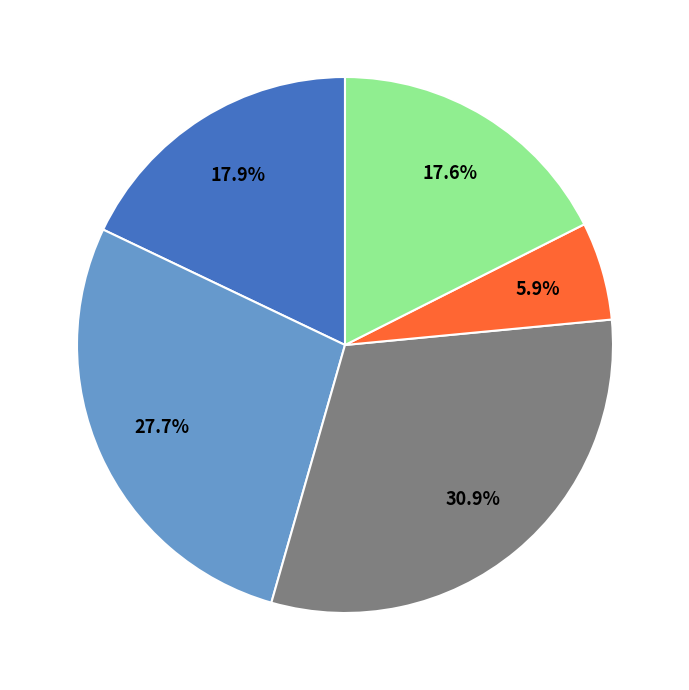

To the nearest percent, what is the average slice percentage?

20%